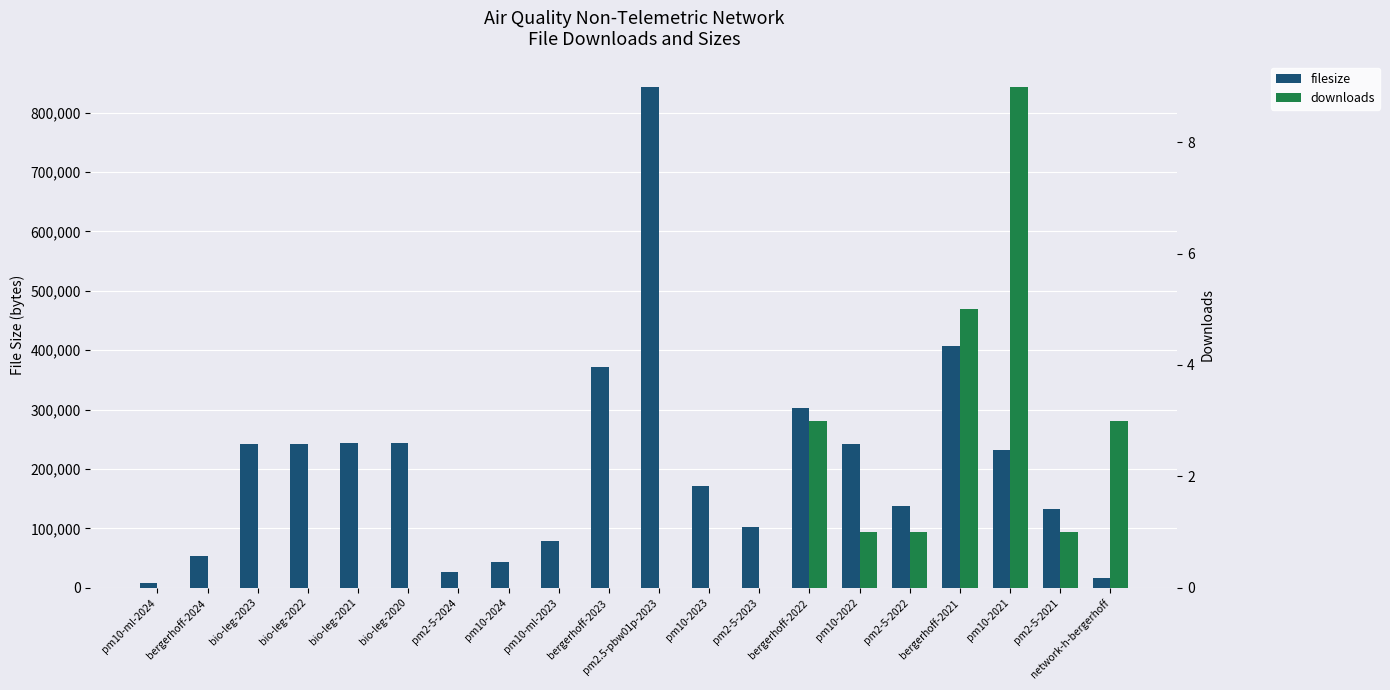

What is the label of the 12th bar from the left?

pm10-2023